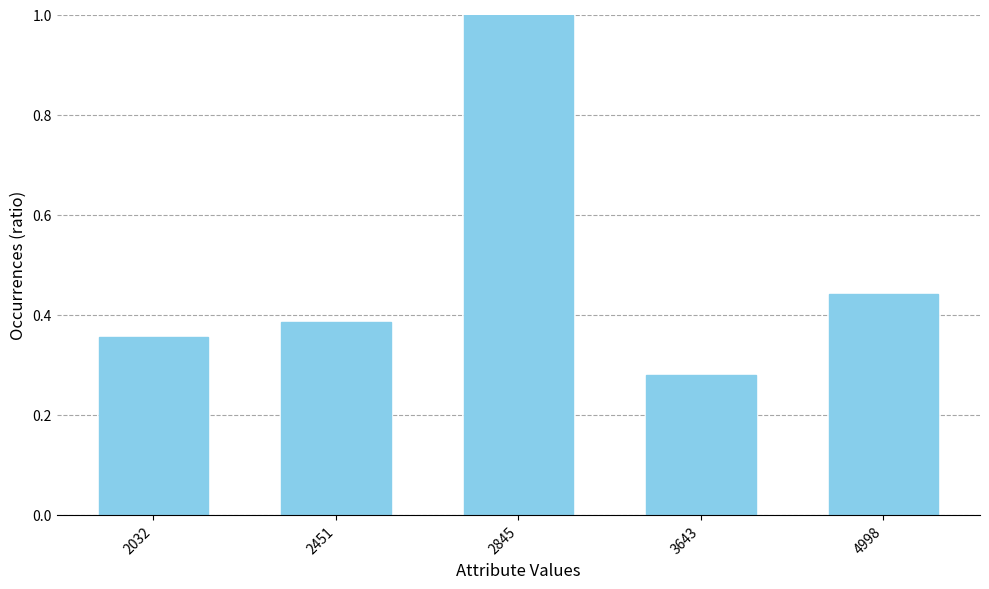

Count the number of categories in the chart.

5